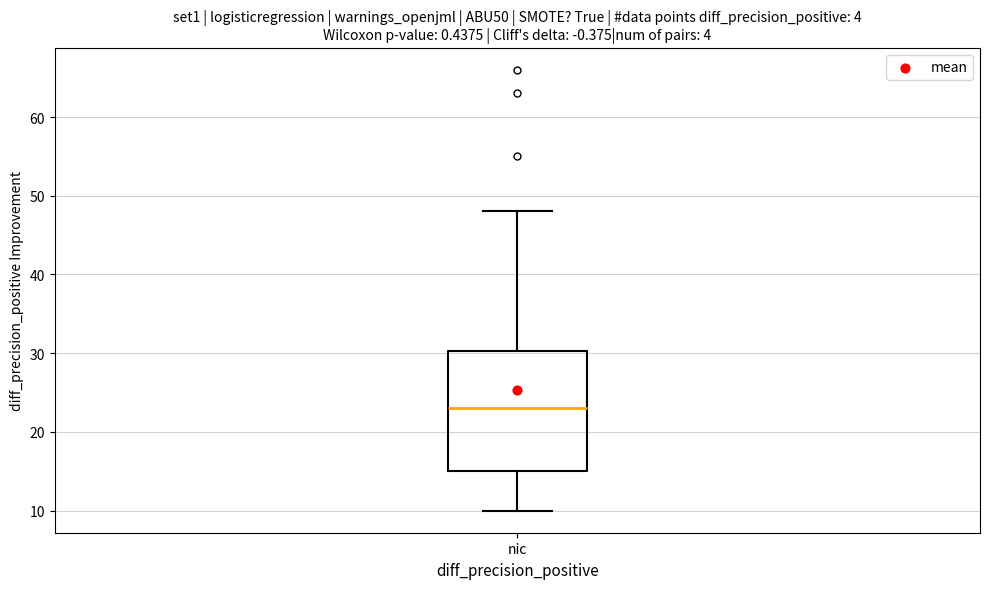

Read this box plot against the y-axis: the position of the median line, the range covered by the box, and the ends of both whiskers. The values are not printed on the chart, so give them approximately, as read against the axis.

median 23, box 15 to 30, whiskers 10 to 48